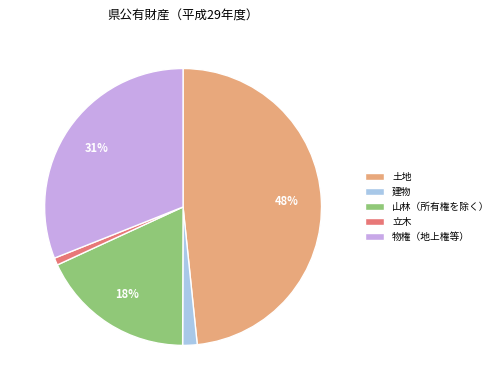

Does 山林（所有権を除く） account for over 50% of the chart?

No